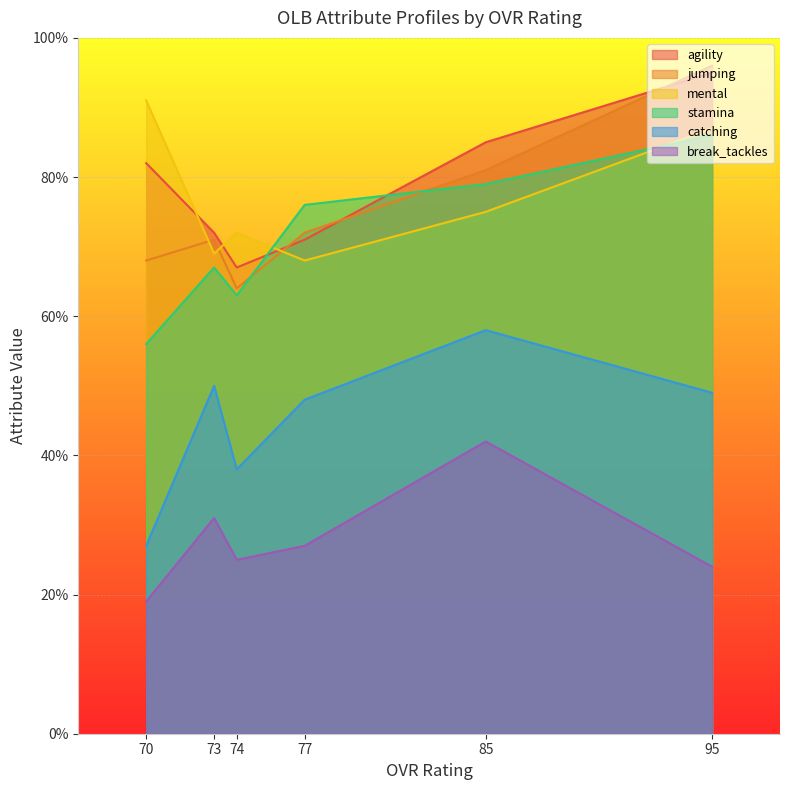

True or false: catching and break_tackles cross at least once.

False